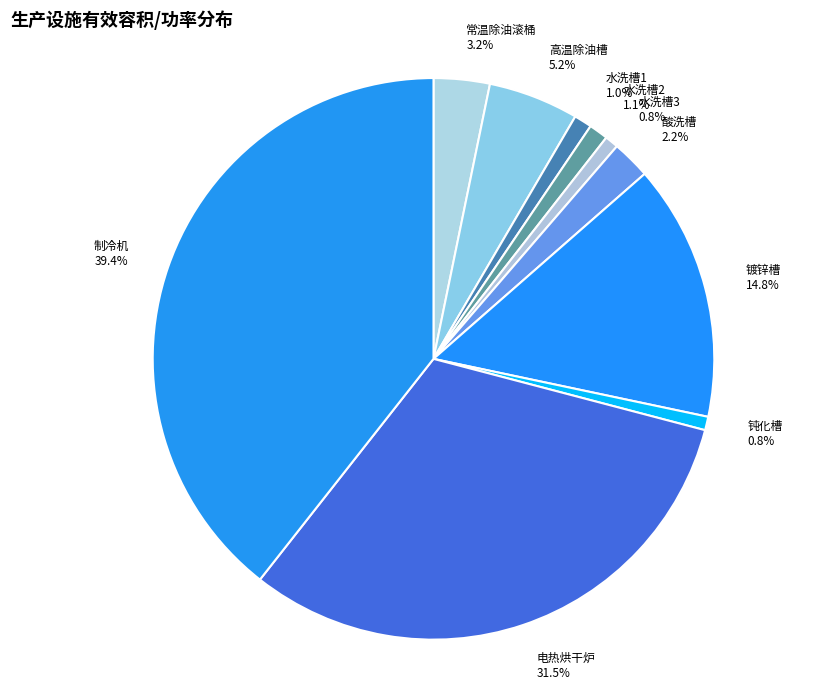

Which category has the biggest portion of the pie?

制冷机